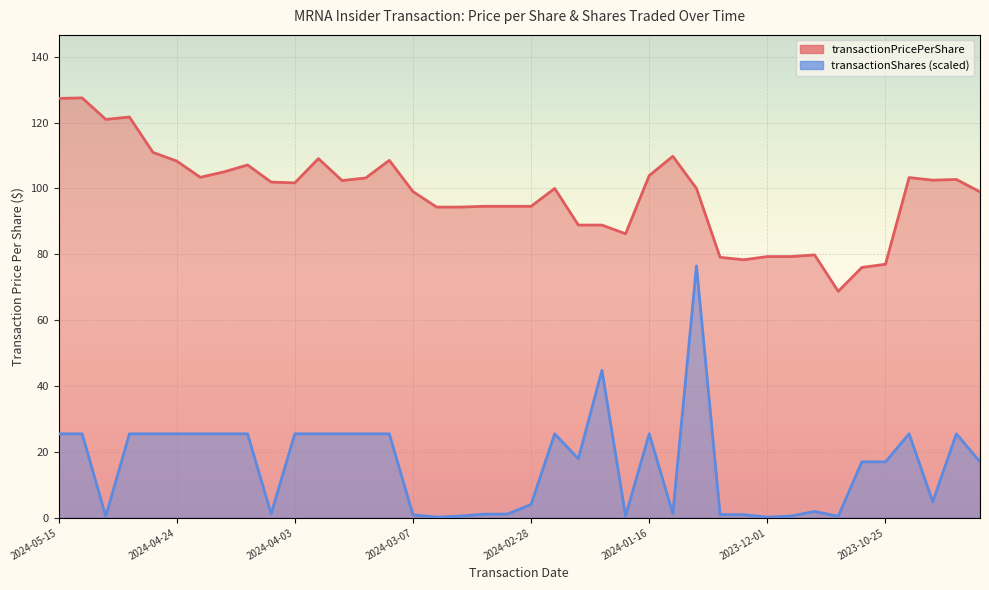

At which category is the sum across all series the highest?

2023-12-27